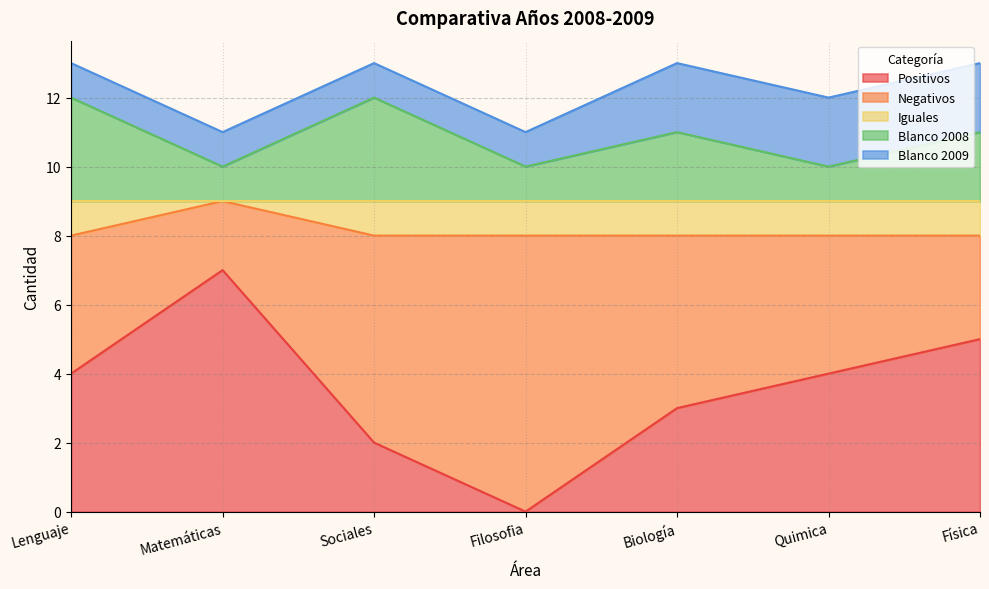

At which label does Positivos reach its peak?

Matemáticas